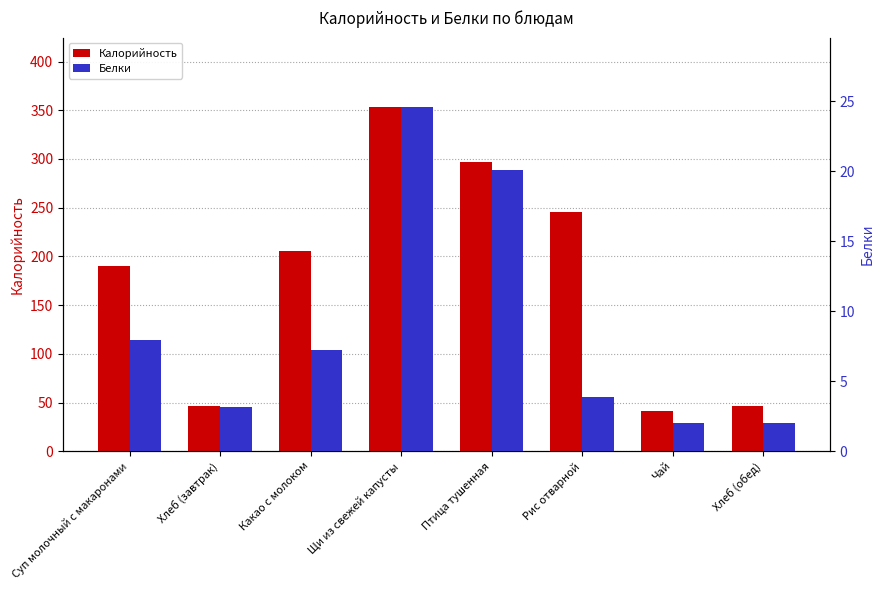

Reading right to left, transcribe all the data shown in this chart.

Калорийность: Хлеб (обед)=46.0	Чай=41.6	Рис отварной=245.9	Птица тушенная=297.3	Щи из свежей капусты=353.8	Какао с молоком=205.1	Хлеб (завтрак)=46.0	Суп молочный с макаронами=189.7
Белки: Хлеб (обед)=2.0	Чай=2.0	Рис отварной=3.9	Птица тушенная=20.1	Щи из свежей капусты=24.6	Какао с молоком=7.3	Хлеб (завтрак)=3.2	Суп молочный с макаронами=7.9